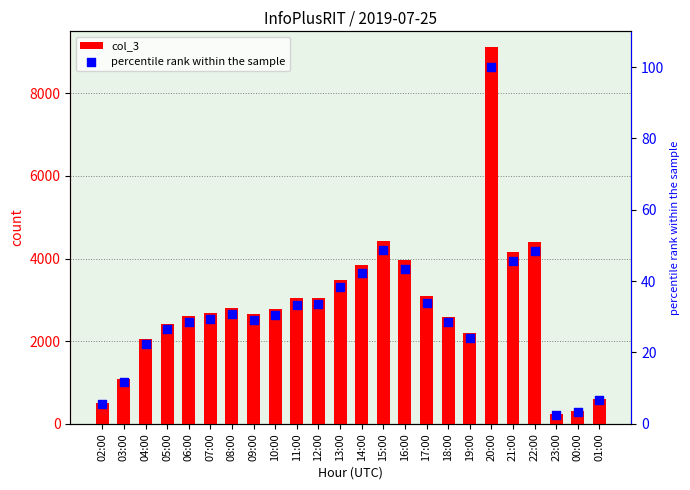

Which series contains the lowest Y value?

percentile rank within the sample